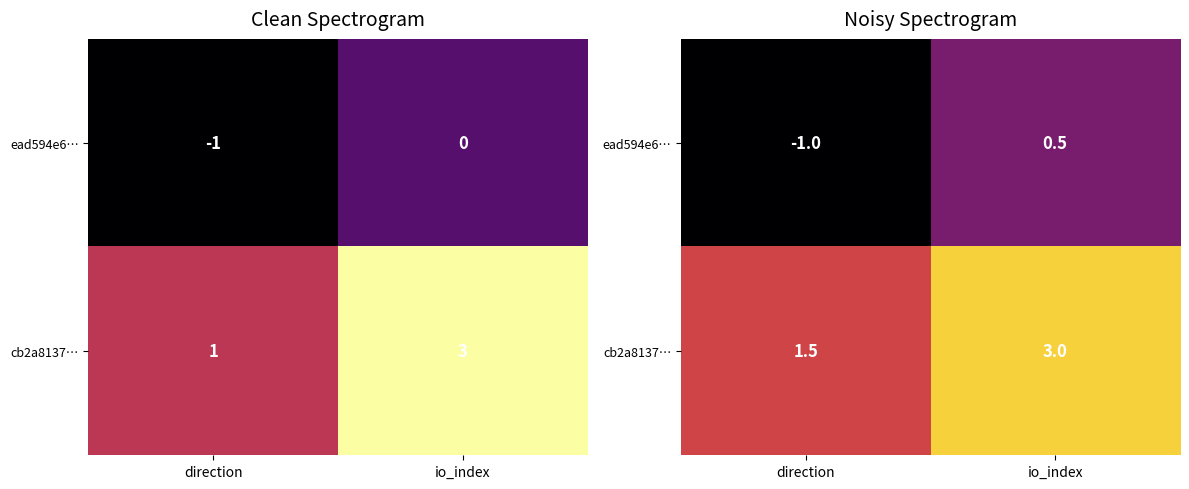

What is the sum of the cb2a8137… values at io_index and direction?

4.5